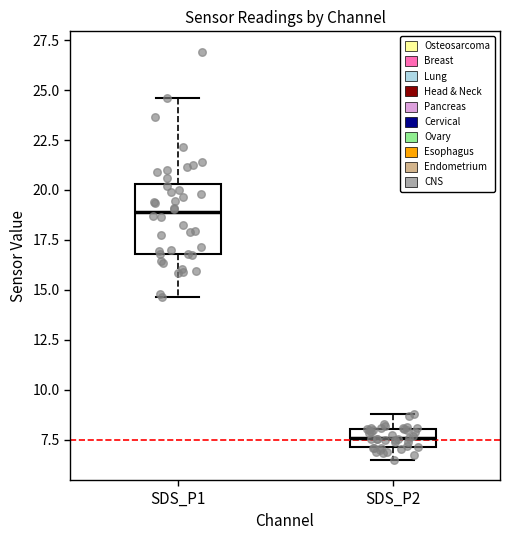

Reading left to right, read every box against the y-axis: the position of its median line, the range the box covers, and the ends of its whiskers. The values are not printed on the chart, so give them approximately, as read against the axis.

SDS_P1: median 19.0, box 17.0 to 20.5, whiskers 14.5 to 24.5
SDS_P2: median 7.5, box 7.0 to 8.0, whiskers 6.5 to 9.0